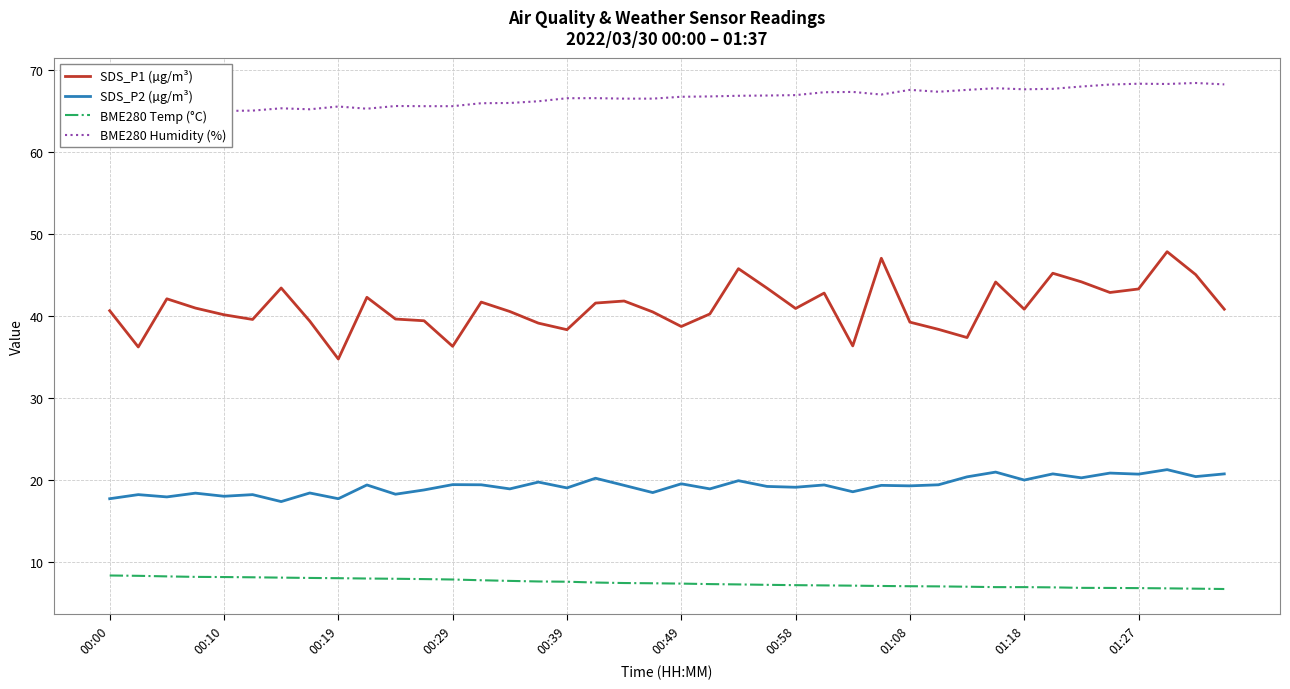

How many distinct data groups are displayed?

4